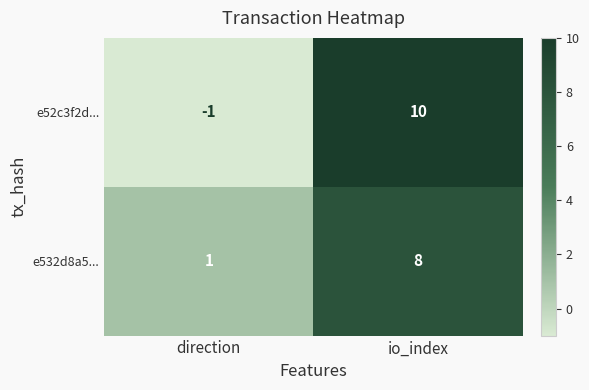

List the series in order of their peak value, lowest first.

e532d8a5..., e52c3f2d...